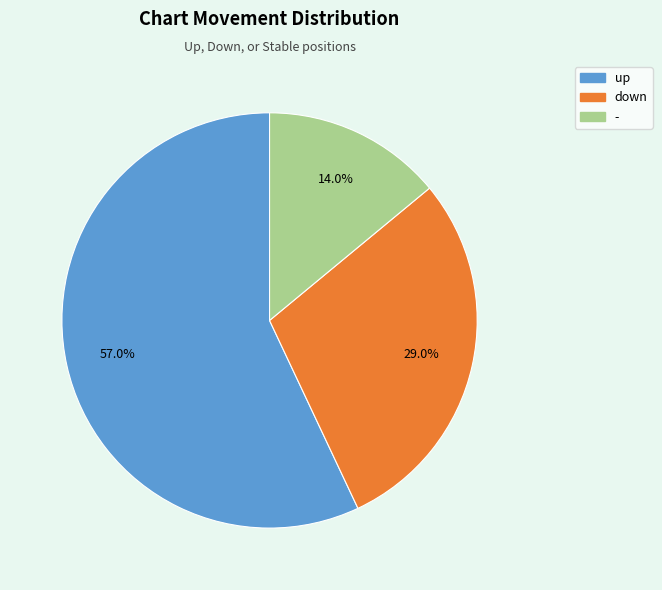

Is it true that up is 66% of the pie?

False